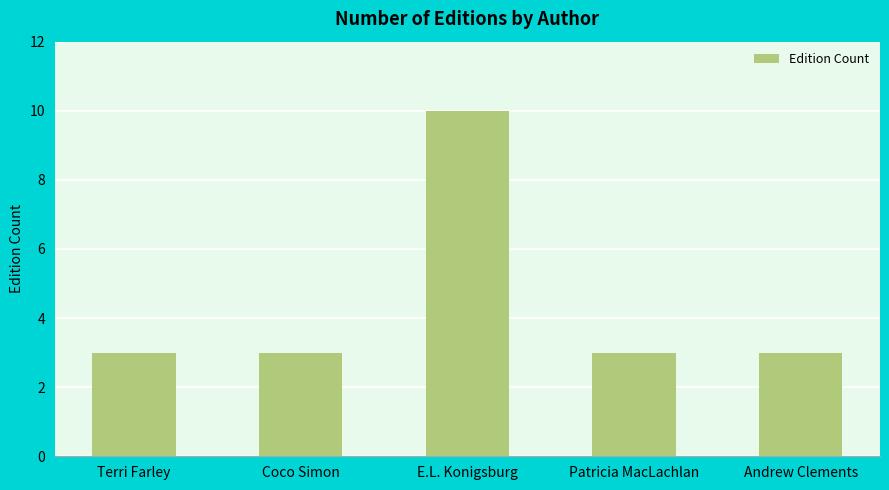

What position from the right is Coco Simon?

4